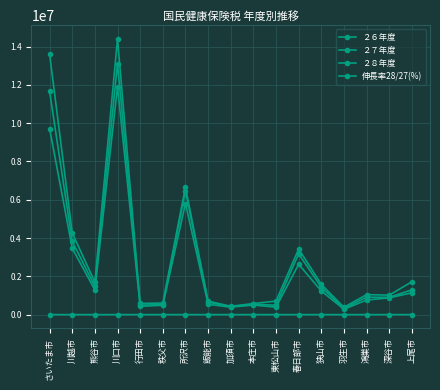

Does the chart have visible grid lines?

Yes